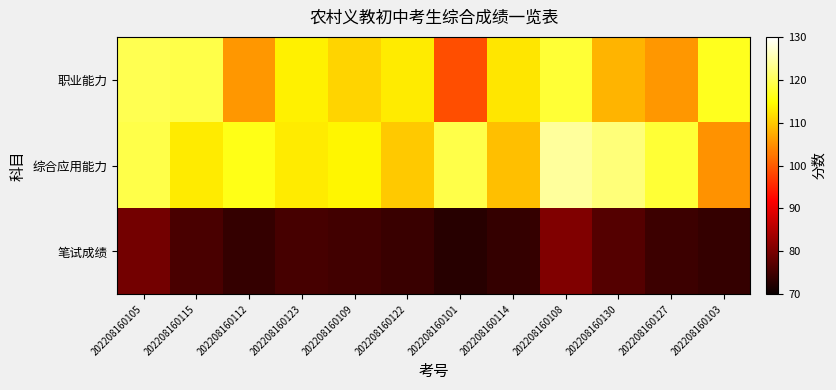

Reading right to left, extract all data points from this chart.

职业能力: 202208160103=116.5	202208160127=105.5	202208160130=108.0	202208160108=118.0	202208160114=112.5	202208160101=99.0	202208160122=113.0	202208160109=111.0	202208160123=113.5	202208160112=105.5	202208160115=119.0	202208160105=119.5
综合应用能力: 202208160103=105.0	202208160127=118.0	202208160130=122.0	202208160108=124.0	202208160114=109.0	202208160101=119.0	202208160122=110.0	202208160109=114.0	202208160123=113.0	202208160112=116.0	202208160115=113.0	202208160105=119.0
笔试成绩: 202208160103=73.8	202208160127=74.5	202208160130=76.7	202208160108=80.7	202208160114=73.8	202208160101=72.7	202208160122=74.3	202208160109=75.0	202208160123=75.5	202208160112=73.8	202208160115=75.7	202208160105=79.5